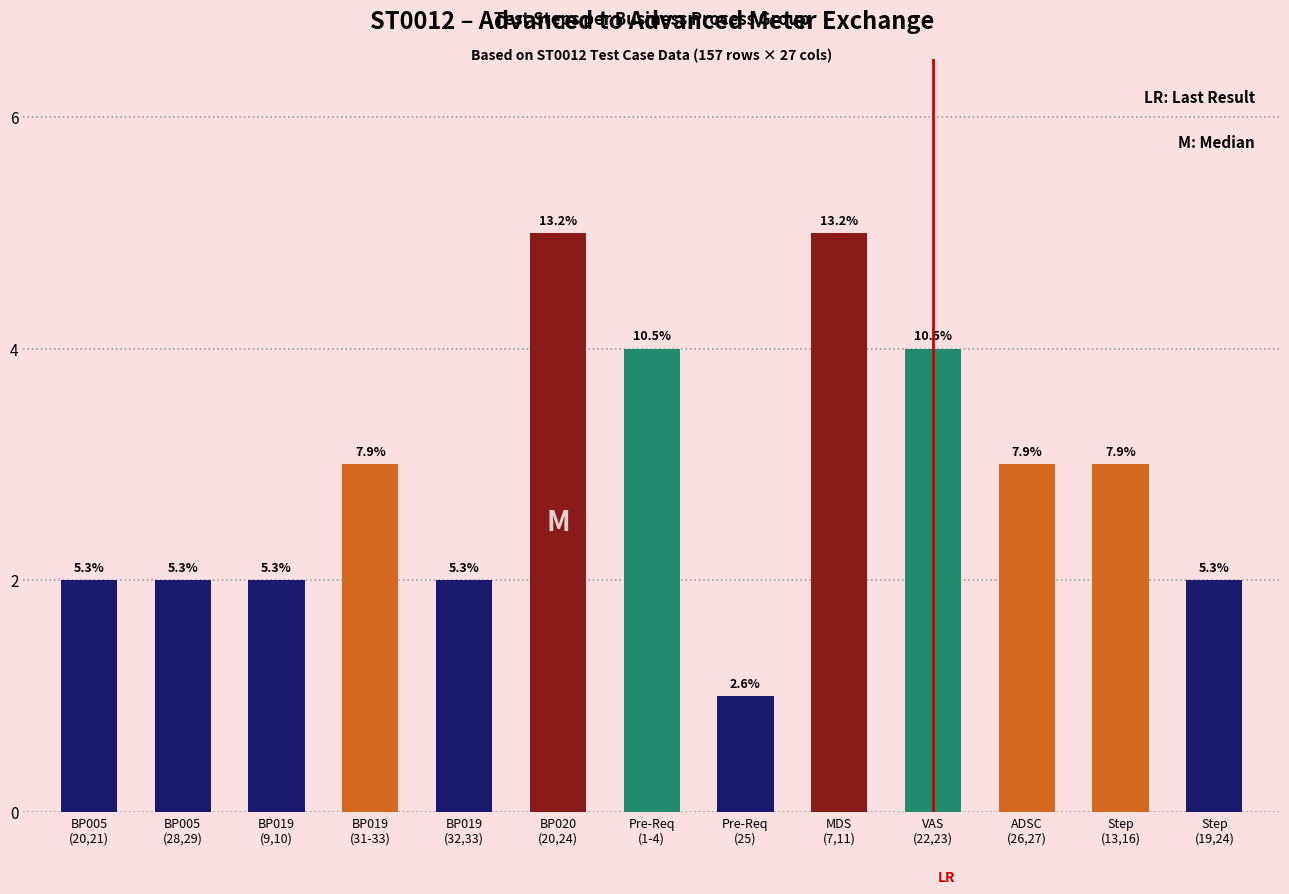

How many bars are there in total?

13